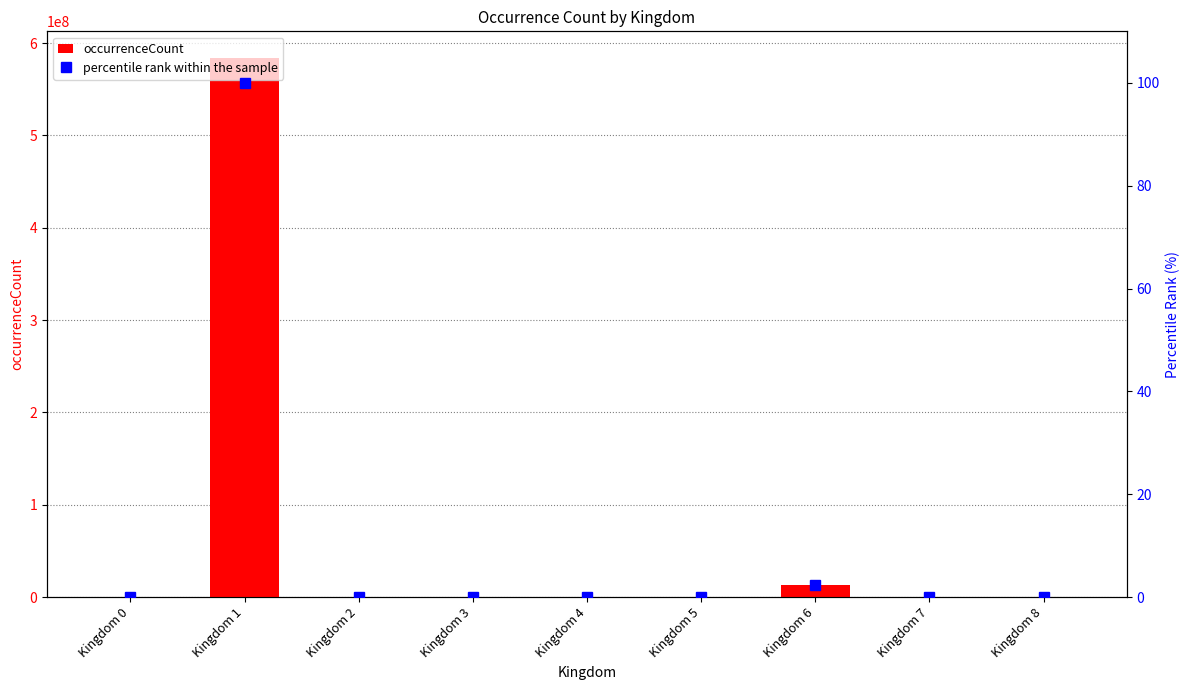

Reading right to left, transcribe all the data shown in this chart.

occurrenceCount: 1.0	126831.0	13258646.0	221859.0	115507.0	116159.0	1.0	583508020.0	529782.0
percentile rank within the sample: 0.0	0.0	2.3	0.0	0.0	0.0	0.0	100.0	0.1